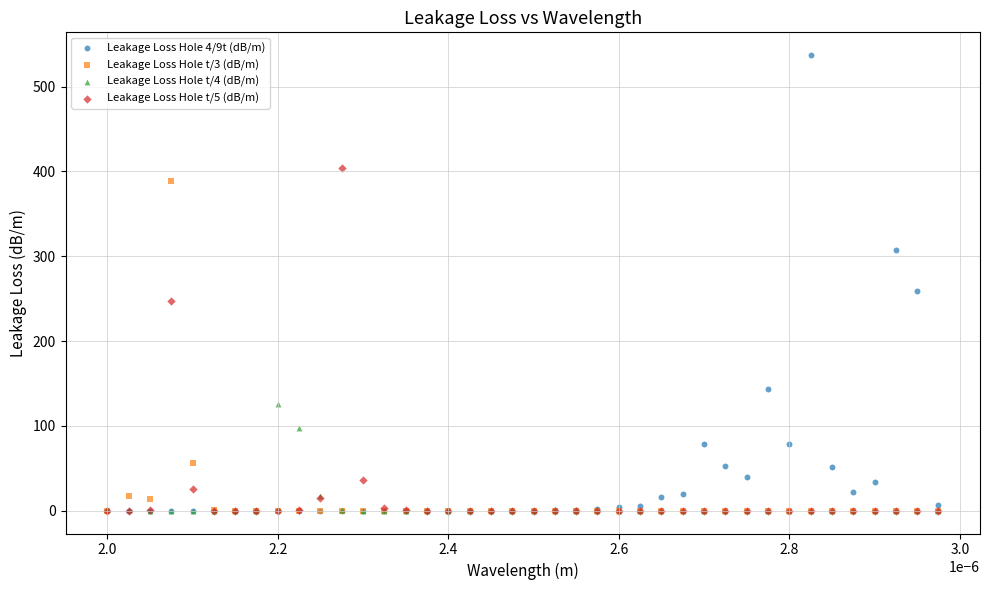

What are all the series names shown in the legend?

Leakage Loss Hole 4/9t (dB/m), Leakage Loss Hole t/3 (dB/m), Leakage Loss Hole t/4 (dB/m), Leakage Loss Hole t/5 (dB/m)